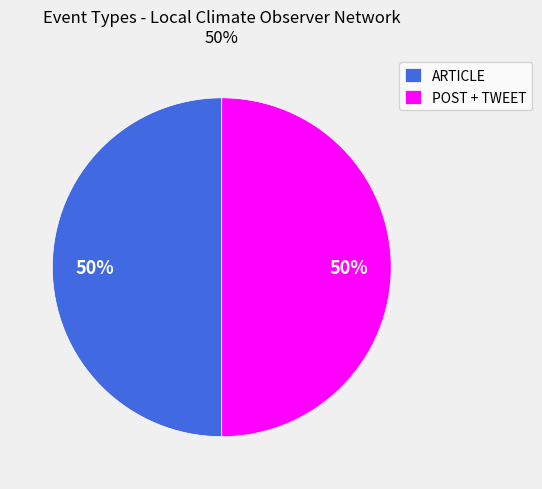

To the nearest percent, what portion does POST + TWEET represent?

50%